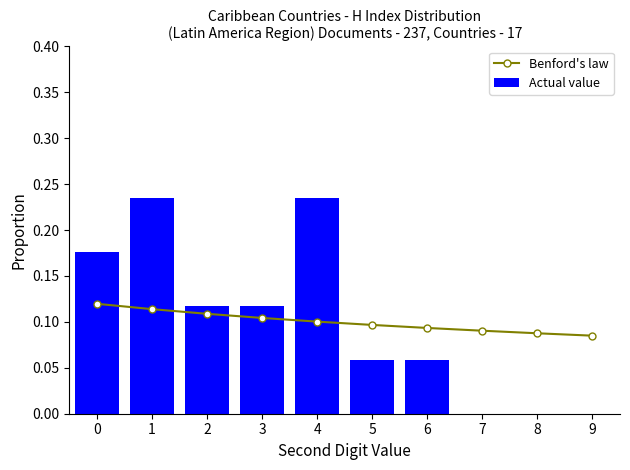

Are the bars horizontal?

No